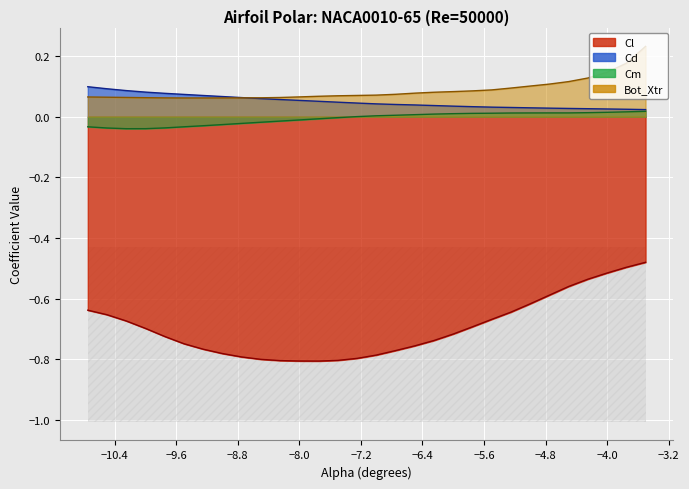

Where is Cm nearest to the value 0?

-7.25